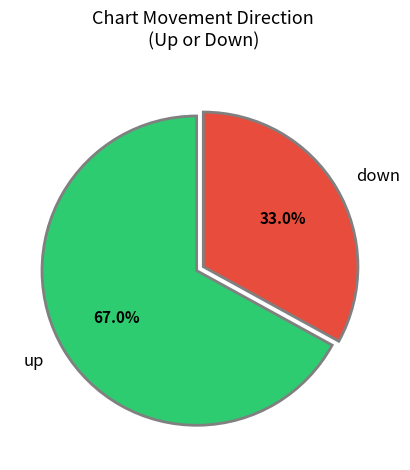

To the nearest percent, what percentage of the pie is up?

67%